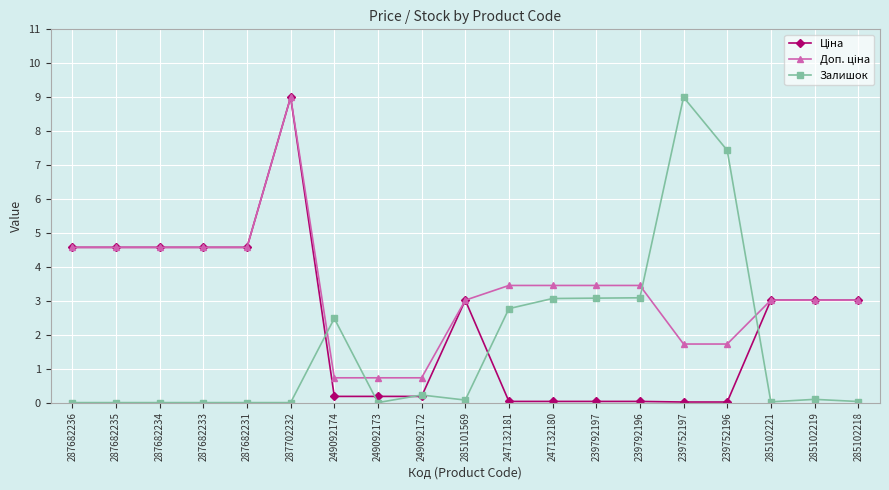

What is the average value of the Залишок series?

1.7